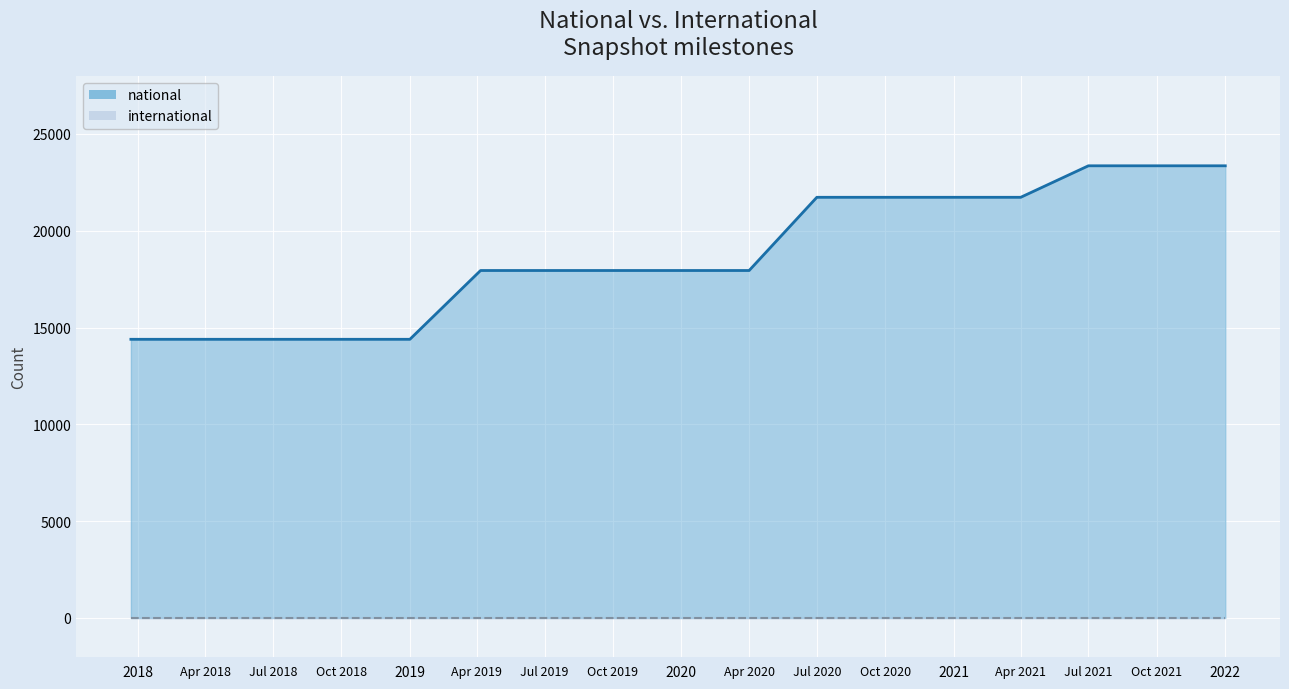

How many values are below 17945?

5